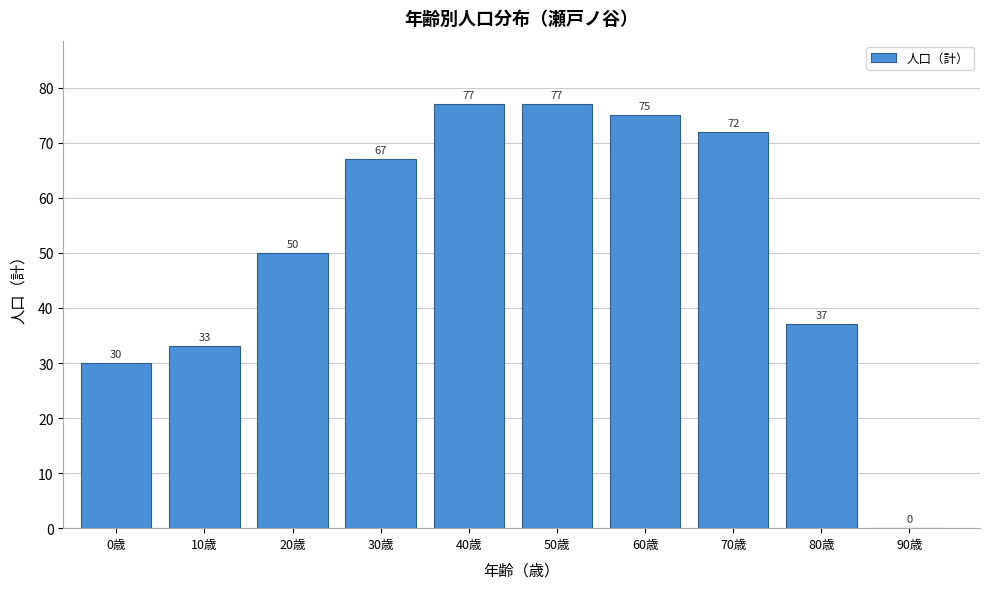

Reading right to left, extract all data points from this chart.

90歳=0	80歳=37	70歳=72	60歳=75	50歳=77	40歳=77	30歳=67	20歳=50	10歳=33	0歳=30